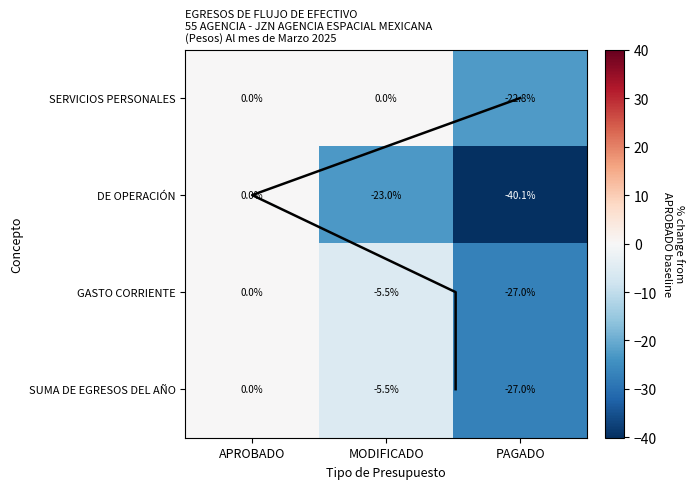

What is the sum of all SERVICIOS PERSONALES values?

-22.8